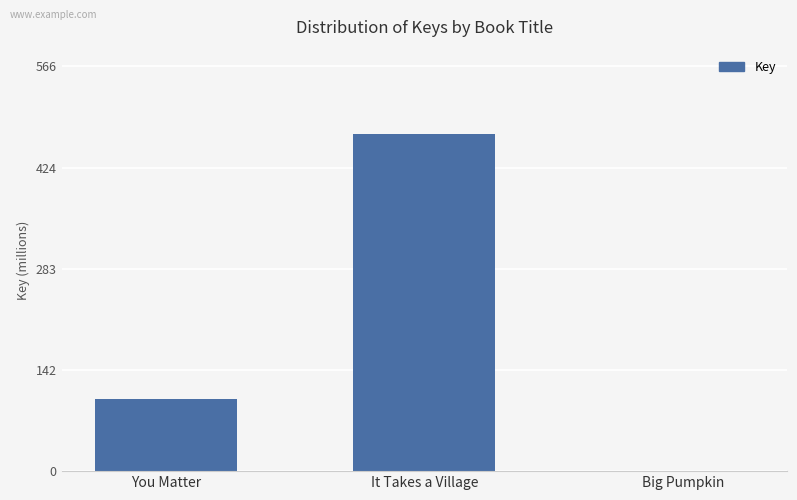

Read the value at You Matter.

100.8